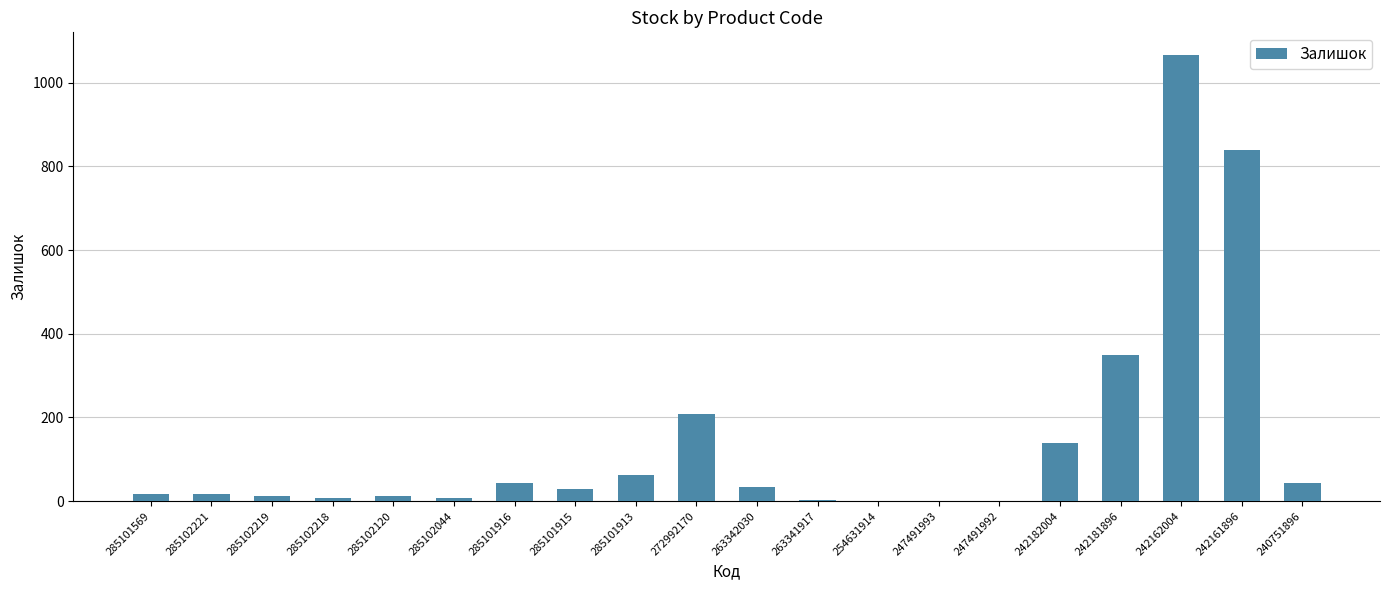

What is the sum of all values?

2889